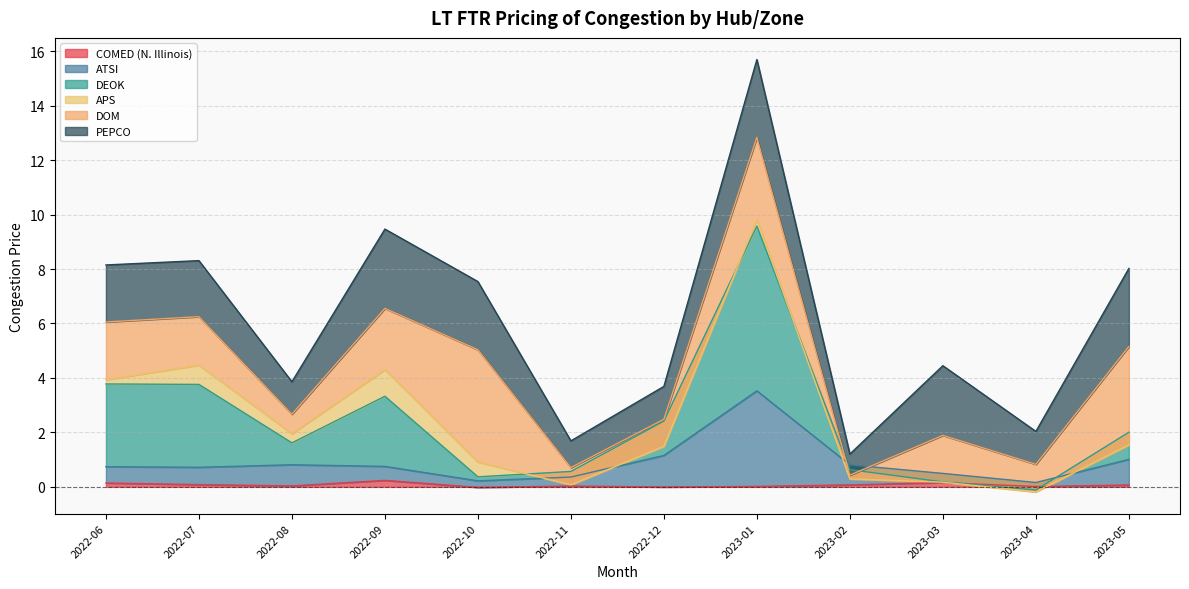

True or false: ATSI has a value of 0.4 at 2022-11.

True